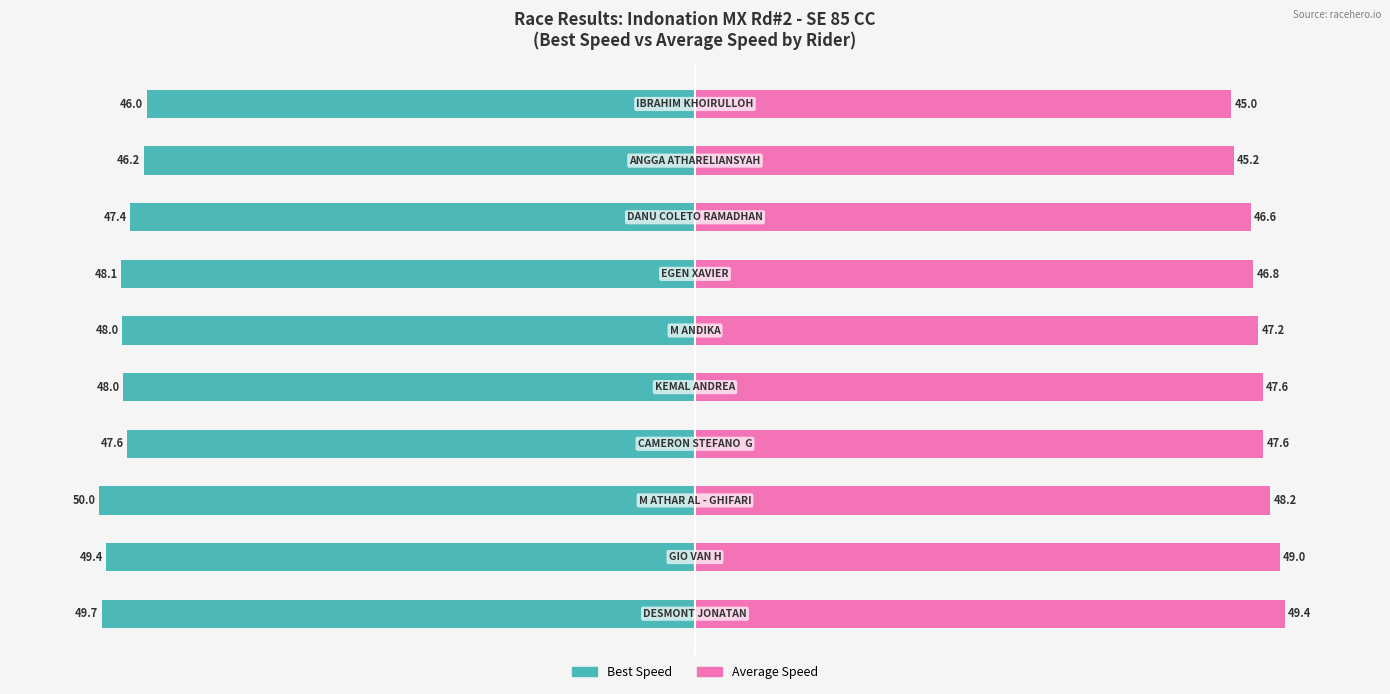

Reading left to right, list all the values displayed in this chart.

Best Speed: 0=-49.7	1=-49.4	2=-50.0	3=-47.6	4=-48.0	5=-48.0	6=-48.1	7=-47.4	8=-46.2	9=-46.0
Average Speed: 0=49.4	1=49.0	2=48.2	3=47.6	4=47.6	5=47.2	6=46.8	7=46.6	8=45.2	9=45.0